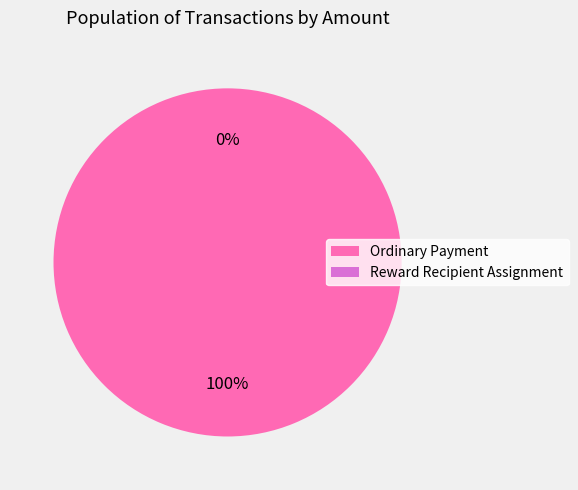

Rank the categories by value from lowest to highest.

Reward Recipient Assignment, Ordinary Payment